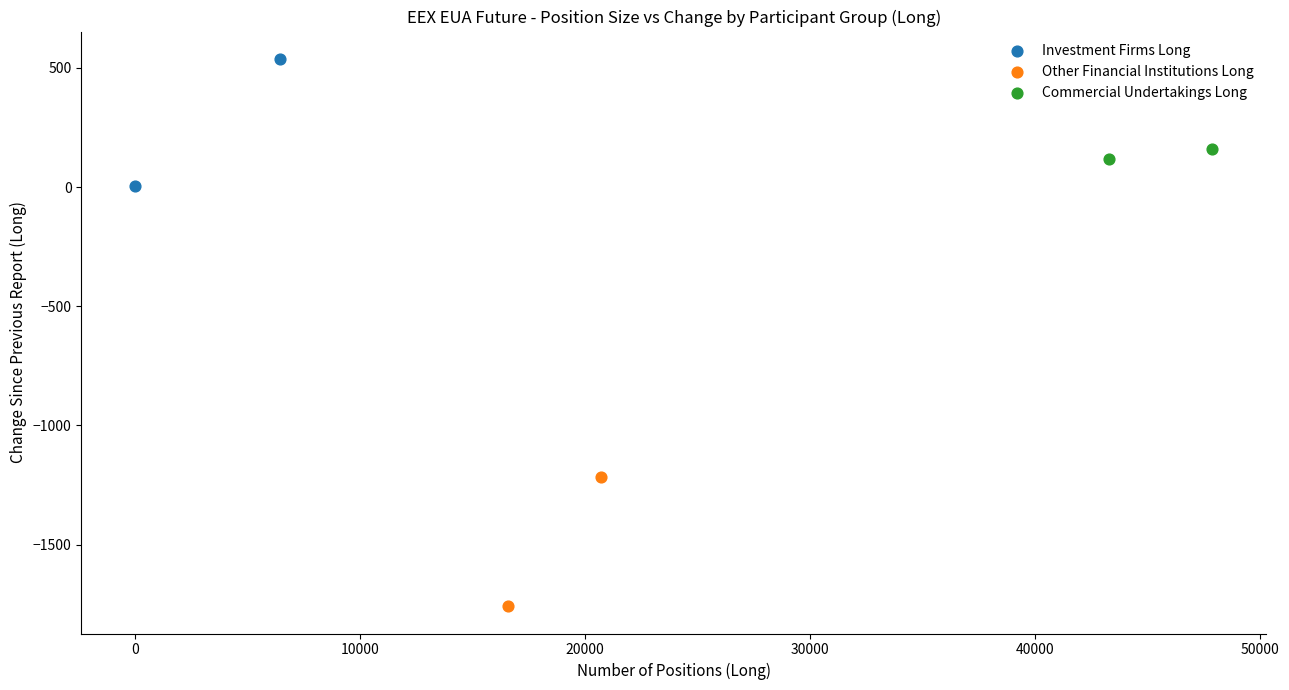

Which series reaches the maximum Y coordinate?

Investment Firms Long